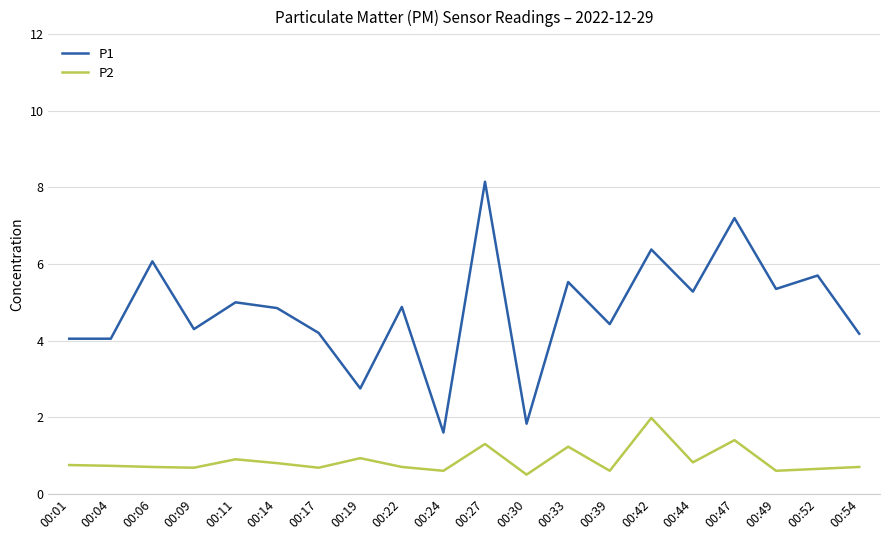

True or false: P1 and P2 cross at least once.

False